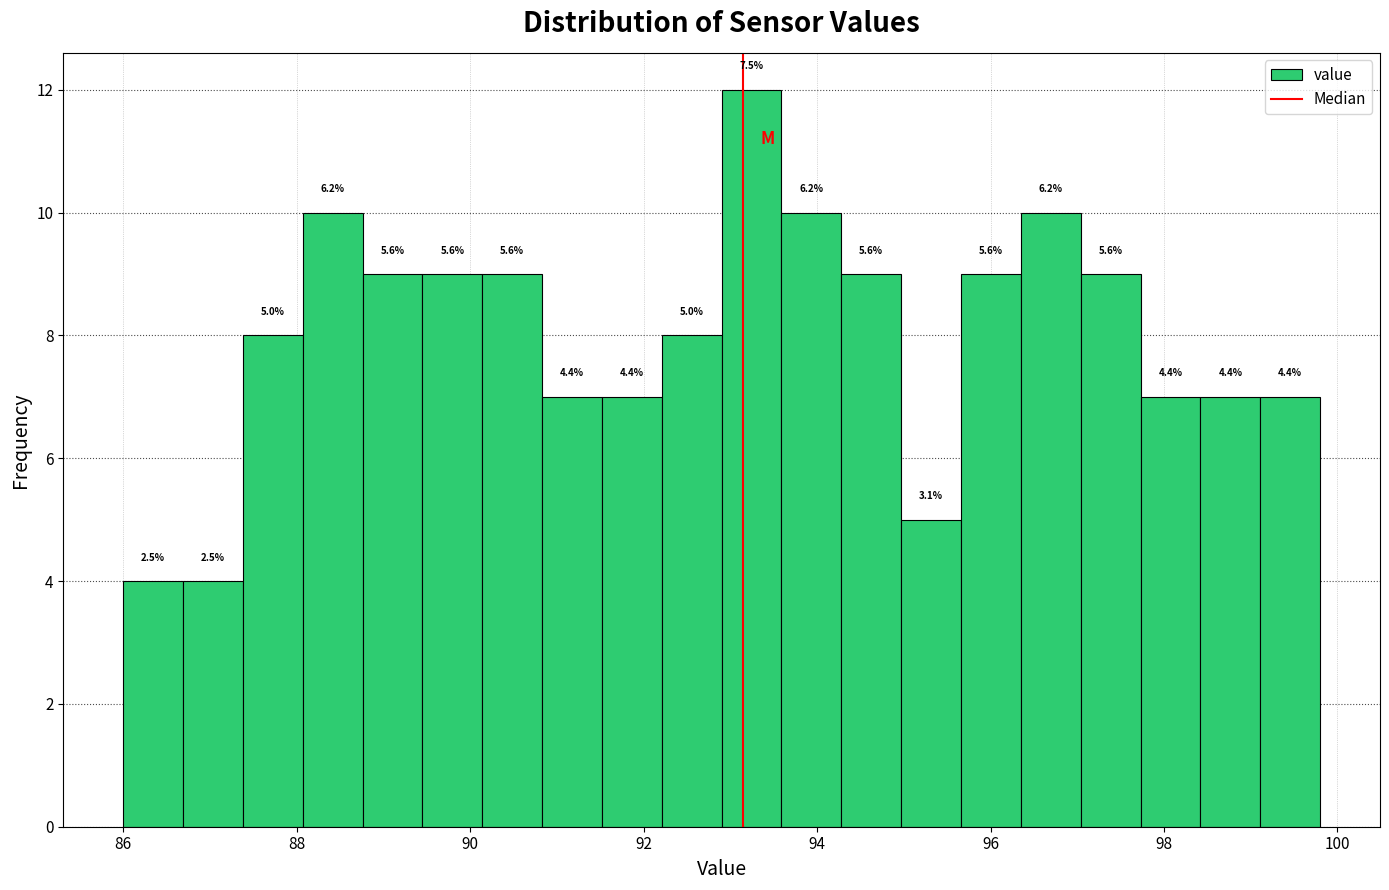

Read against the x-axis, roughly where is the centre of the tallest bar?

93.2